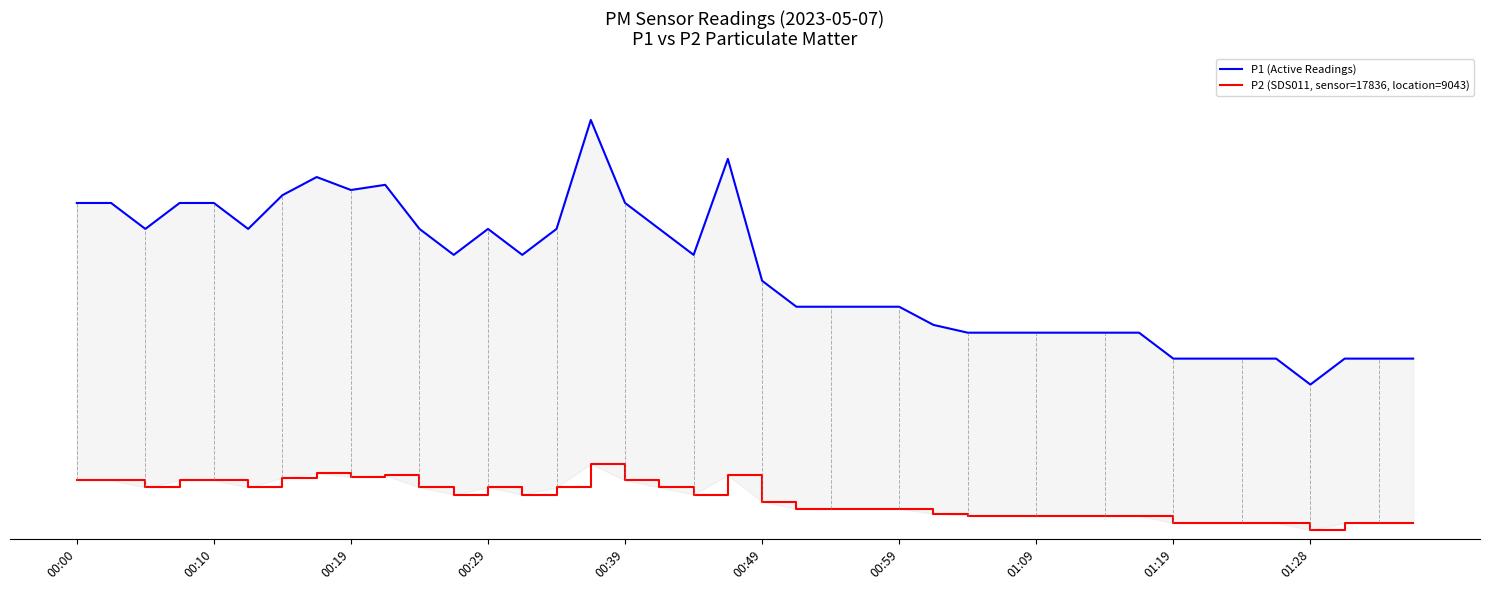

The P1 (Active Readings) series shows 0.4 at 38. True or false?

True